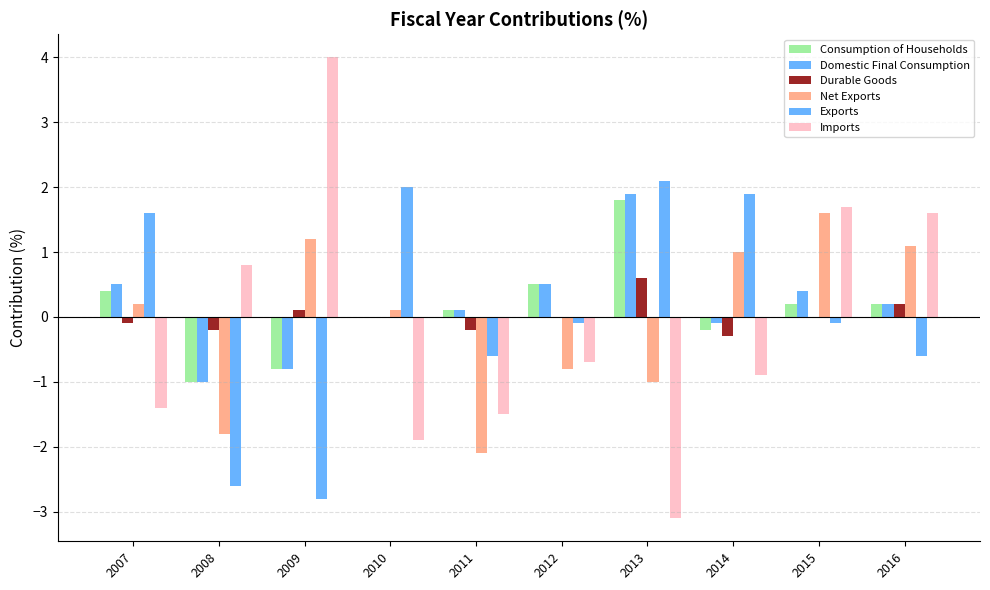

What is the spread (max minus min) of values at 2016?

2.2